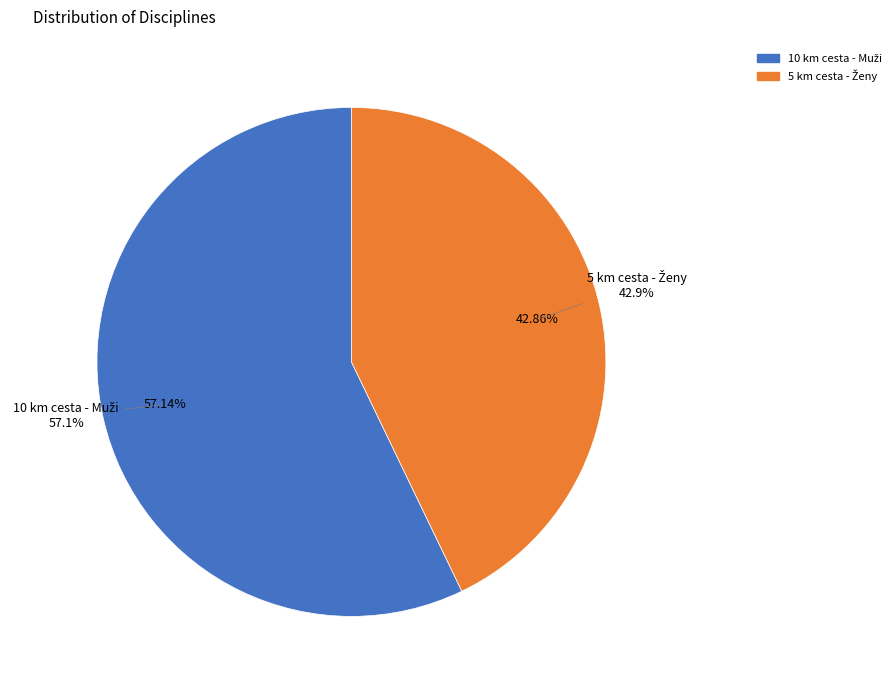

What is the smallest slice in the pie chart?

5 km cesta - Ženy